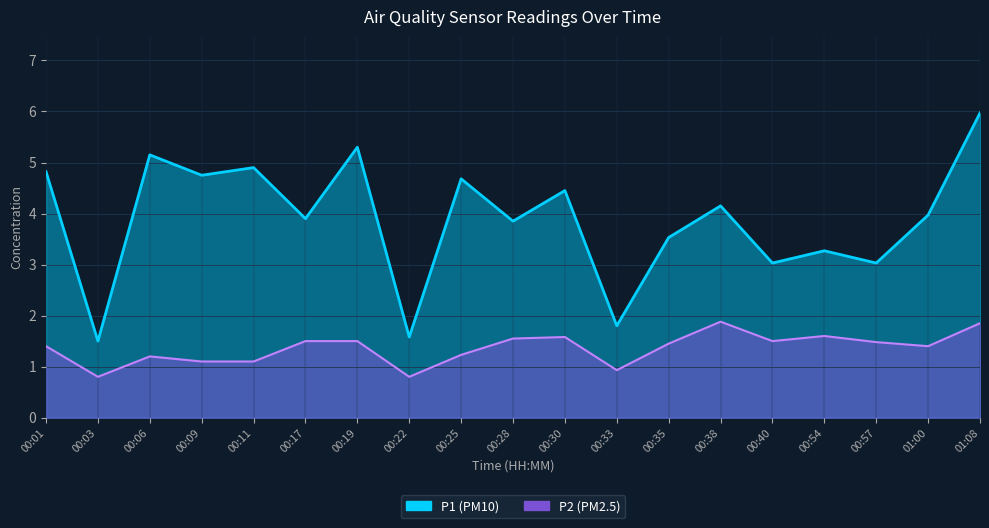

What is the value of the P2 point at the 13th from the left?

1.4